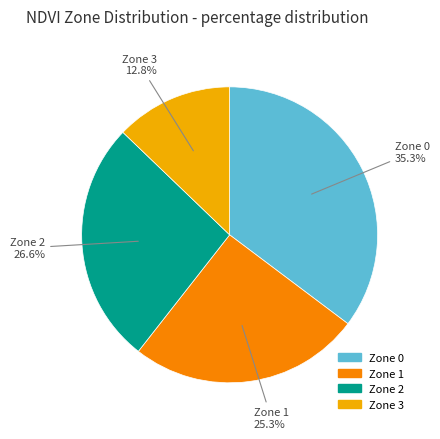

What is the largest slice in the pie chart?

Zone 0